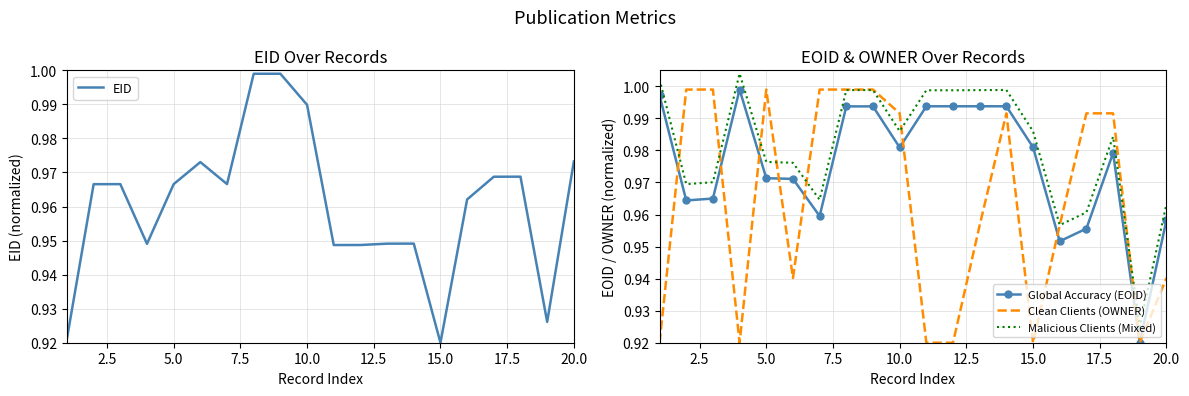

At which label is EID closest to 0?

15.0